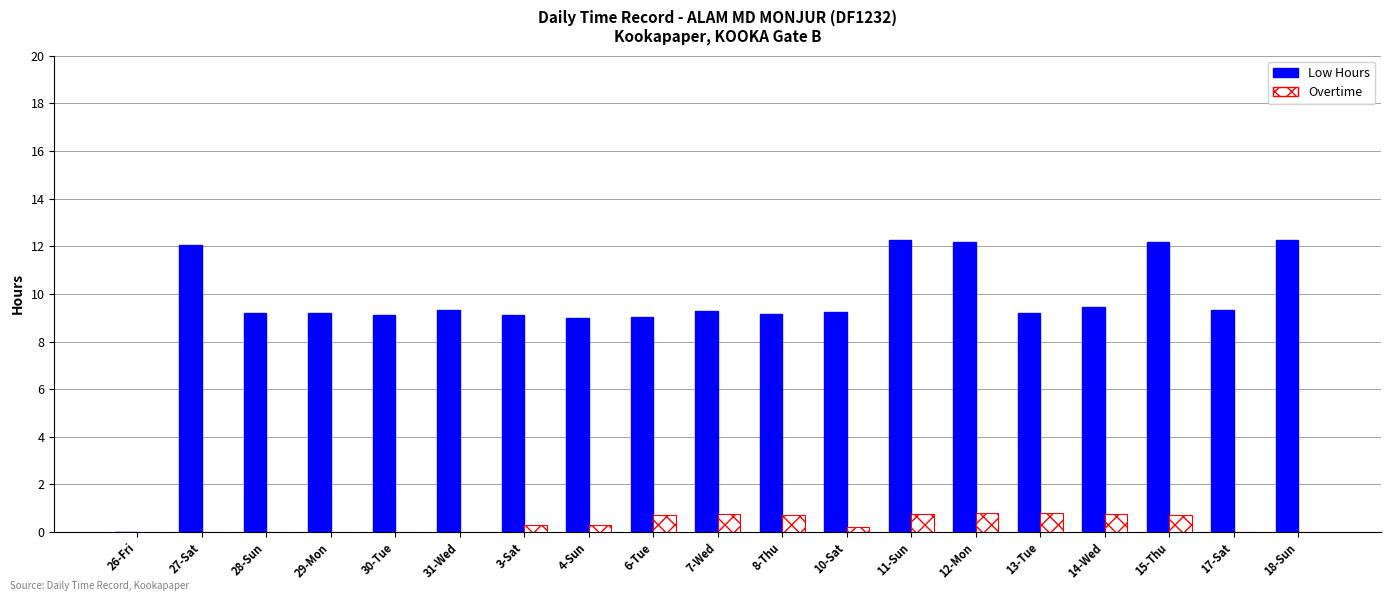

Which series has the largest total across all categories?

Low Hours